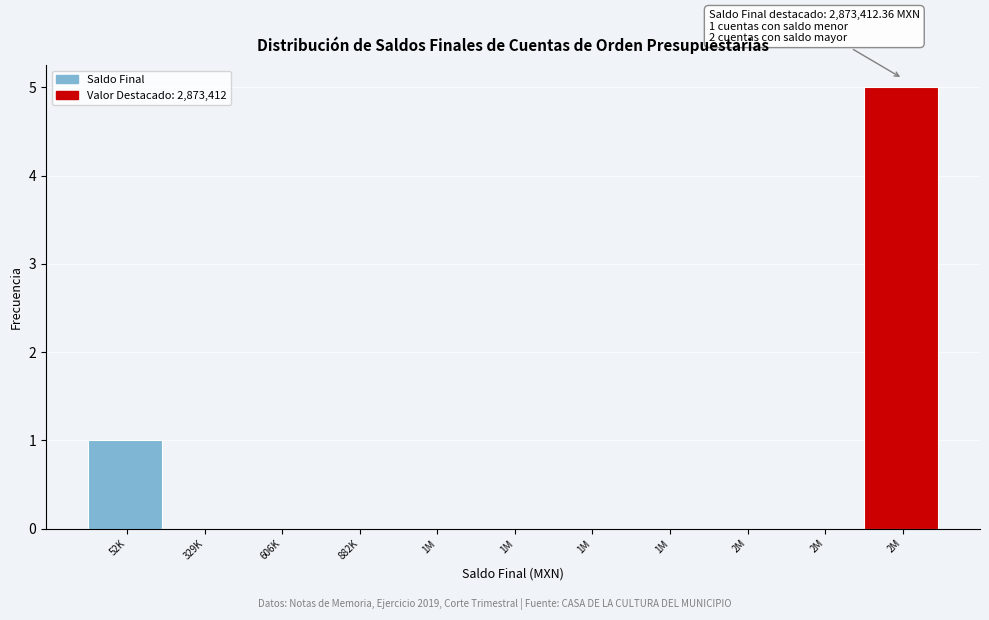

How many series are shown in this chart?

1